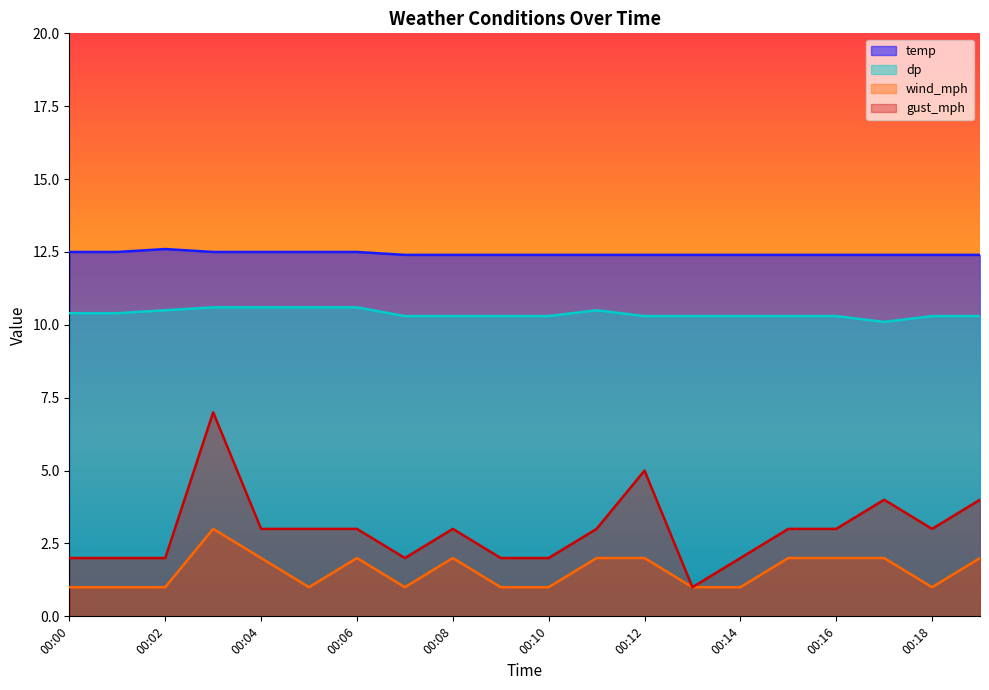

At 00:04, list the series in order from largest to smallest.

temp, dp, gust_mph, wind_mph